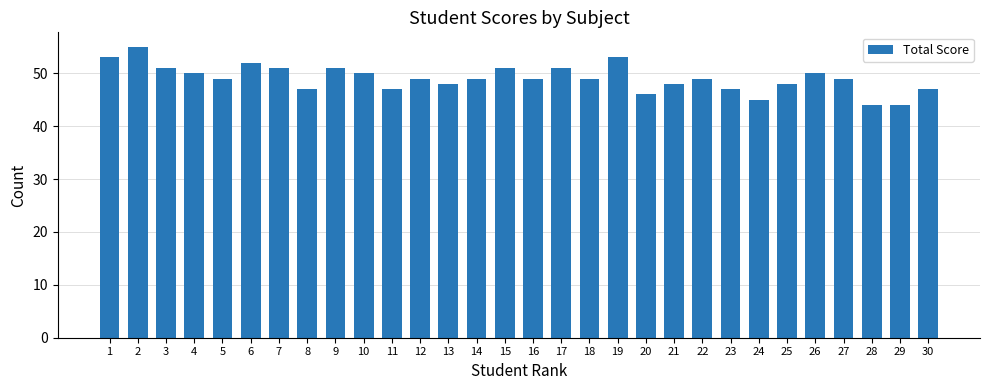

What is the value of the 14th bar from the left?

49